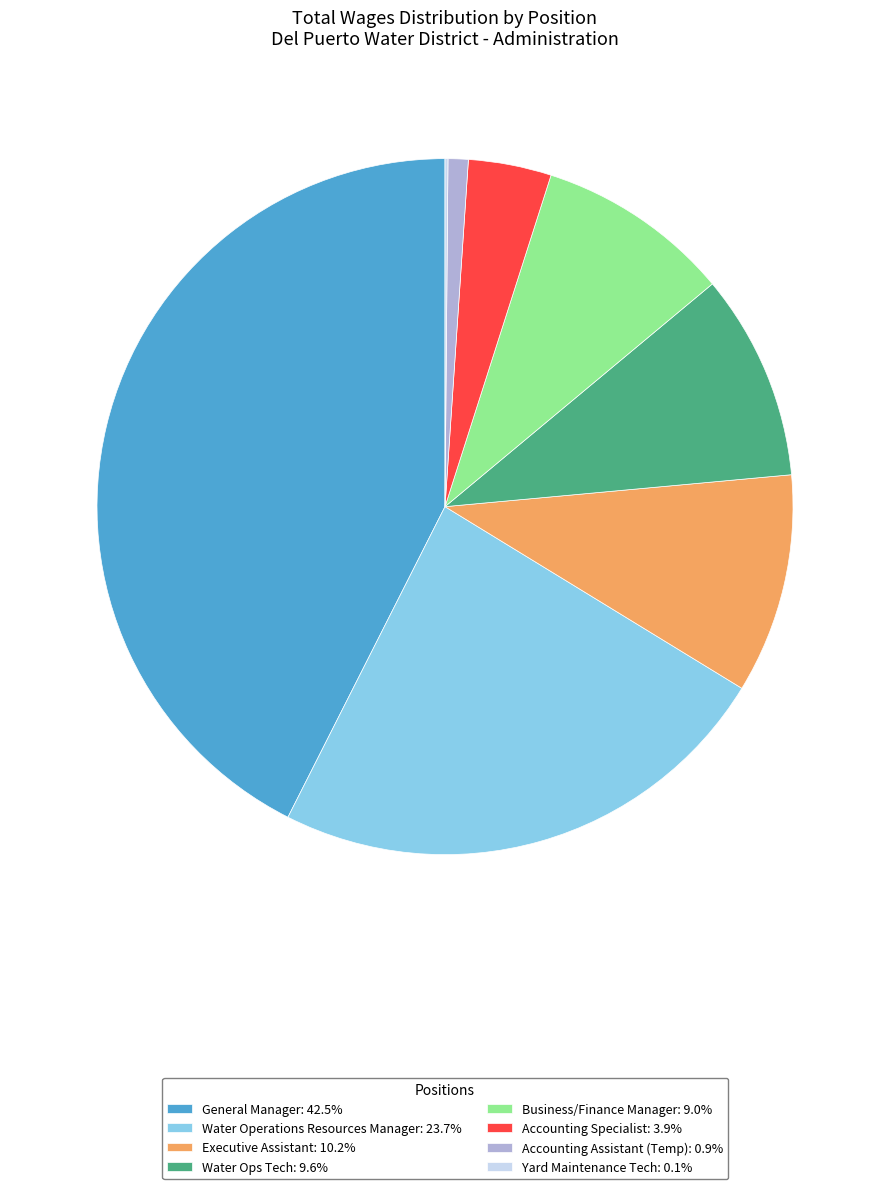

Does Executive Assistant: 10.2% represent more than half of the total?

No